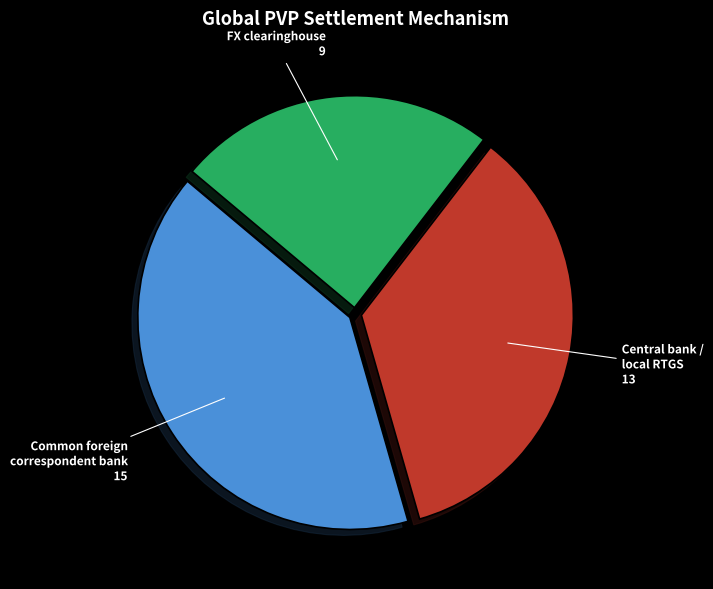

Does any single category account for the majority?

No